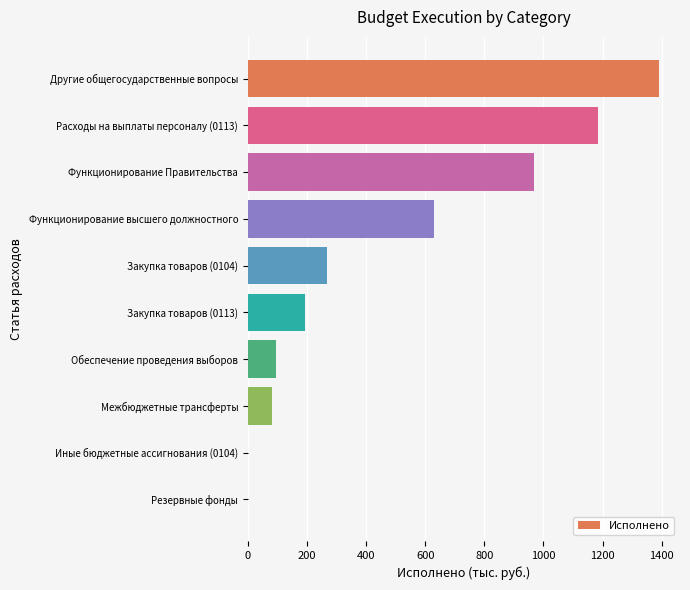

What is the change in value from Закупка товаров (0104) to Расходы на выплаты персоналу (0113)?

+914.6